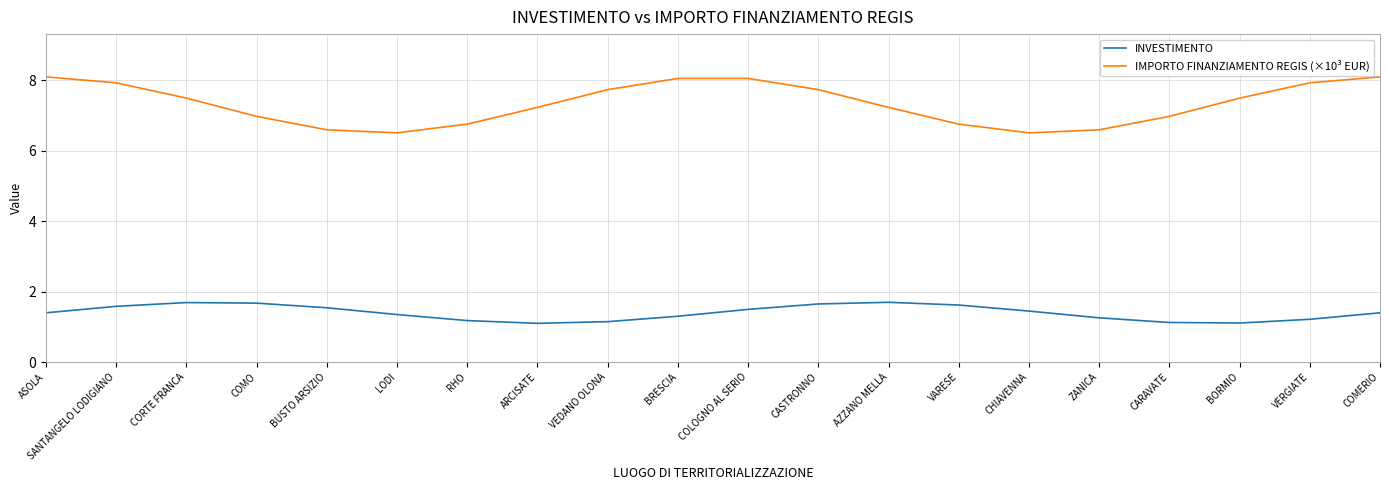

True or false: INVESTIMENTO has a value of 1.7 at CORTE FRANCA.

True